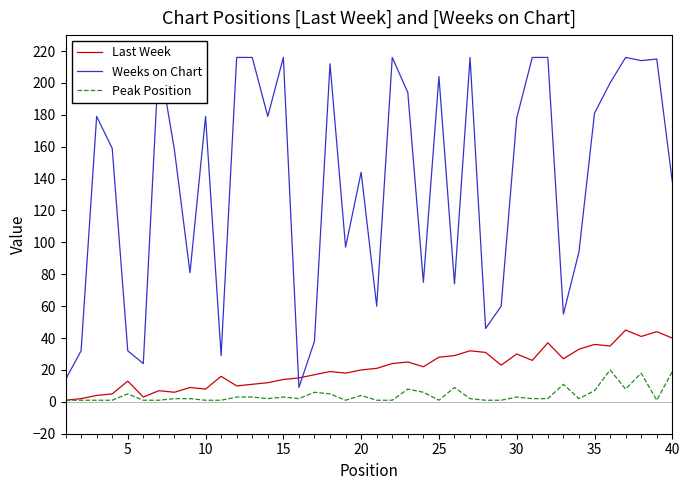

What are all the series names shown in the legend?

Last Week, Weeks on Chart, Peak Position